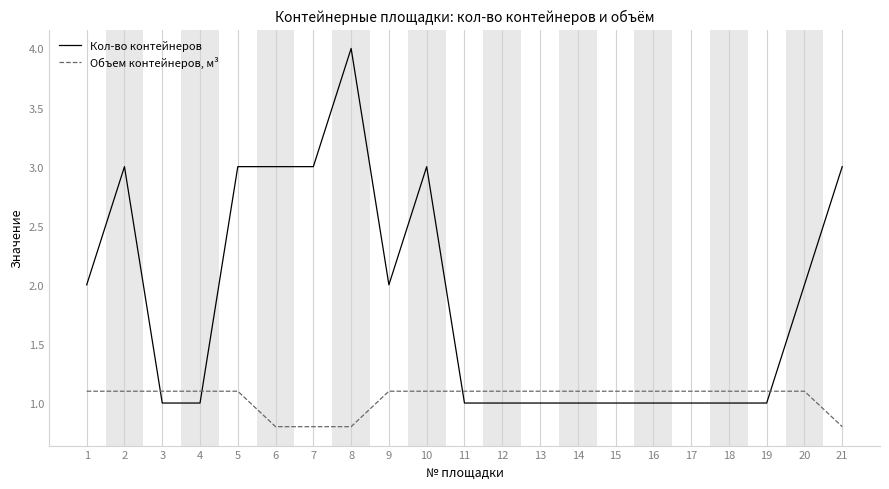

What is the spread (max minus min) of values at 6?

2.2